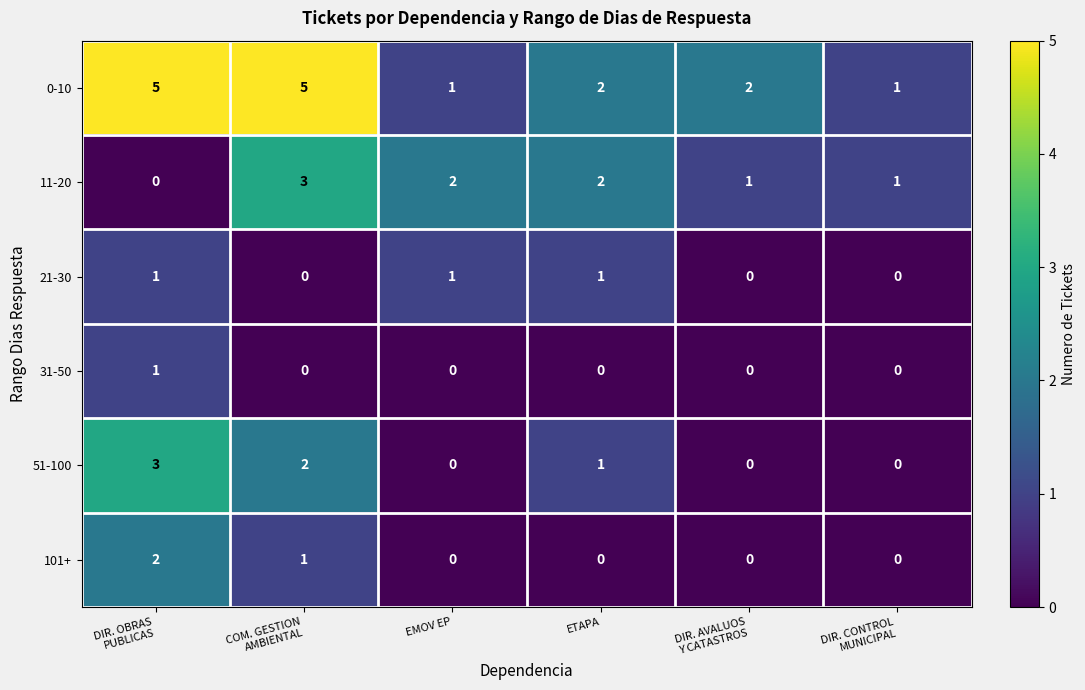

The value of 0-10 at ETAPA is 2. True or false?

True